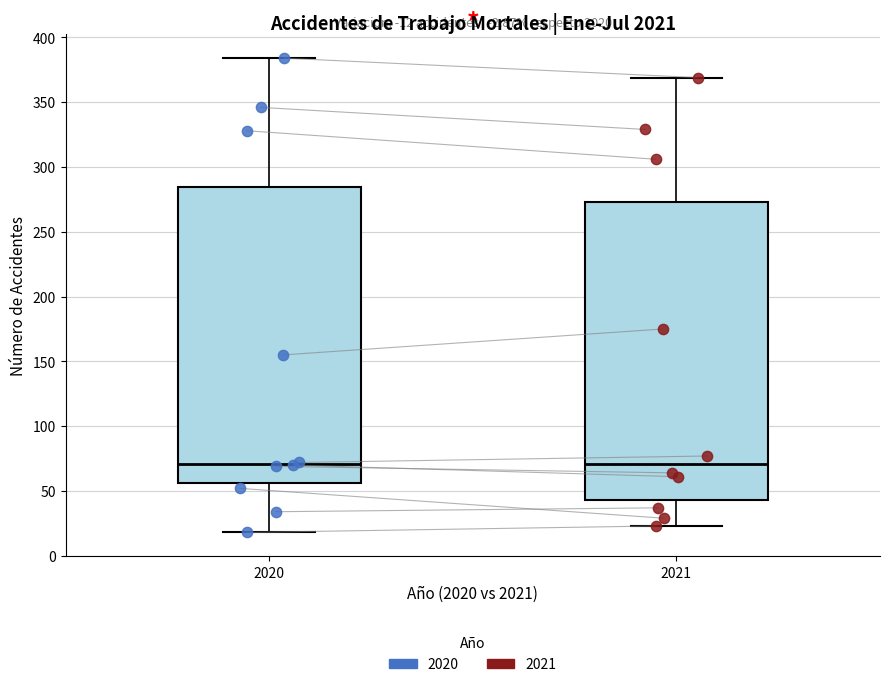

Where does the upper whisker of the box at x = 2021 end on the y-axis? The values are not printed on the chart, so give them approximately, as read against the axis.

370